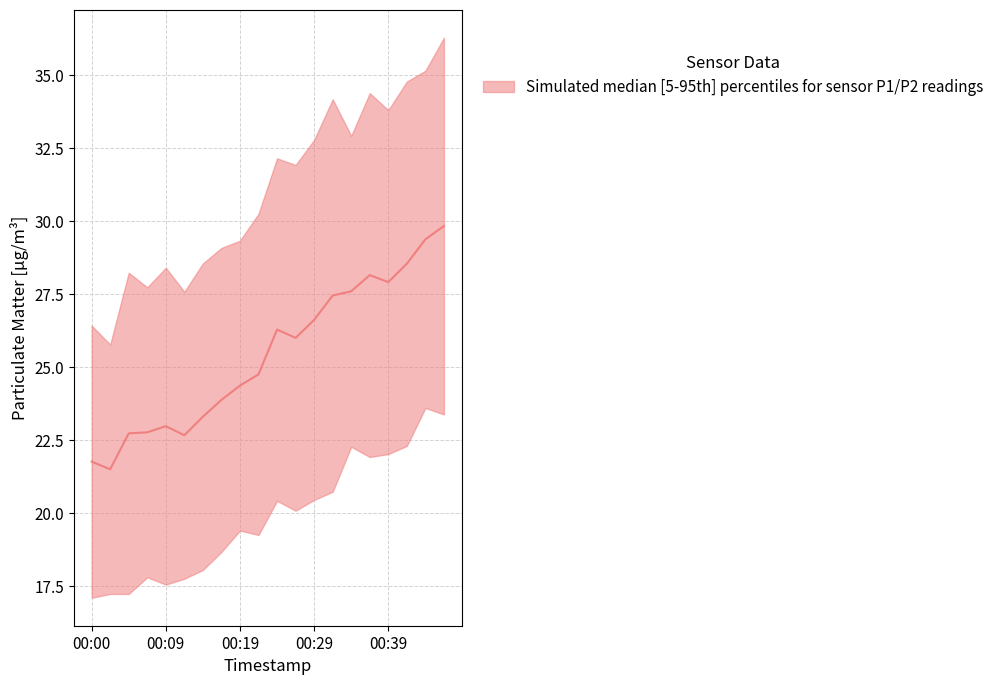

What is the value of the 9th point from the left?

24.4